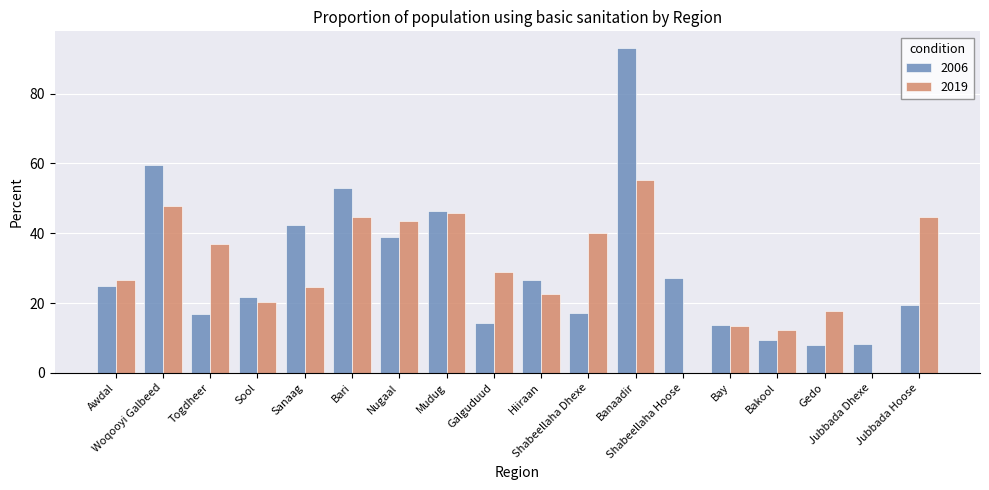

What is the highest value of the 2006 series?

93.2